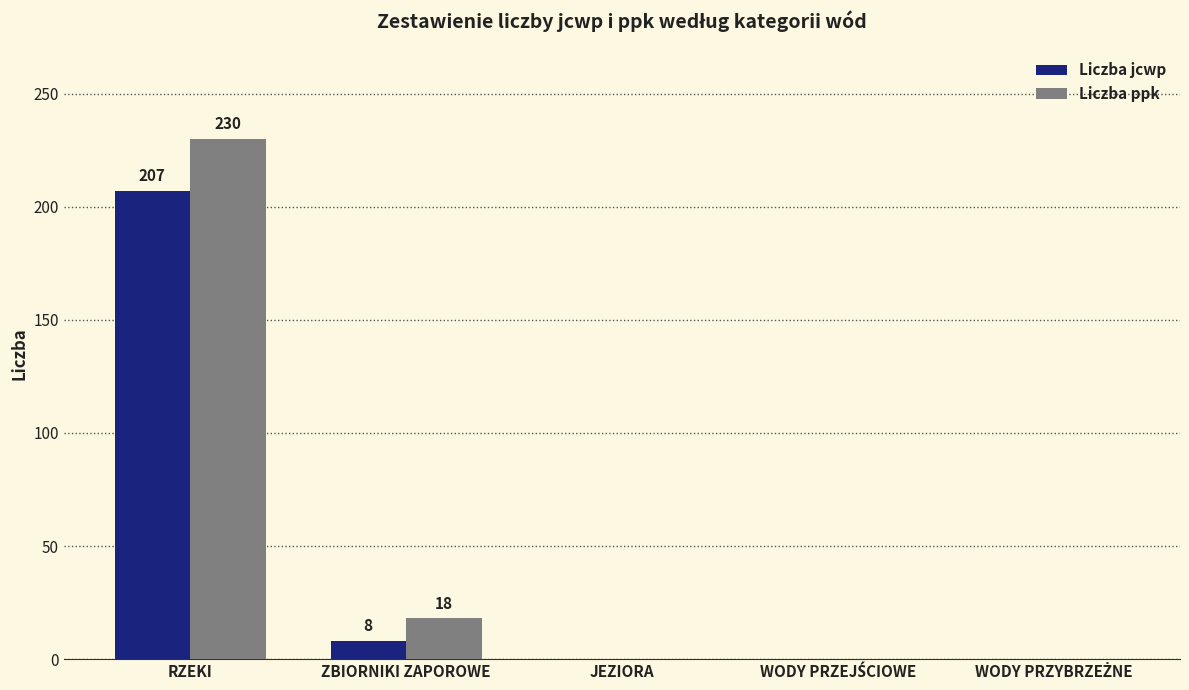

How many groups of bars are there?

5